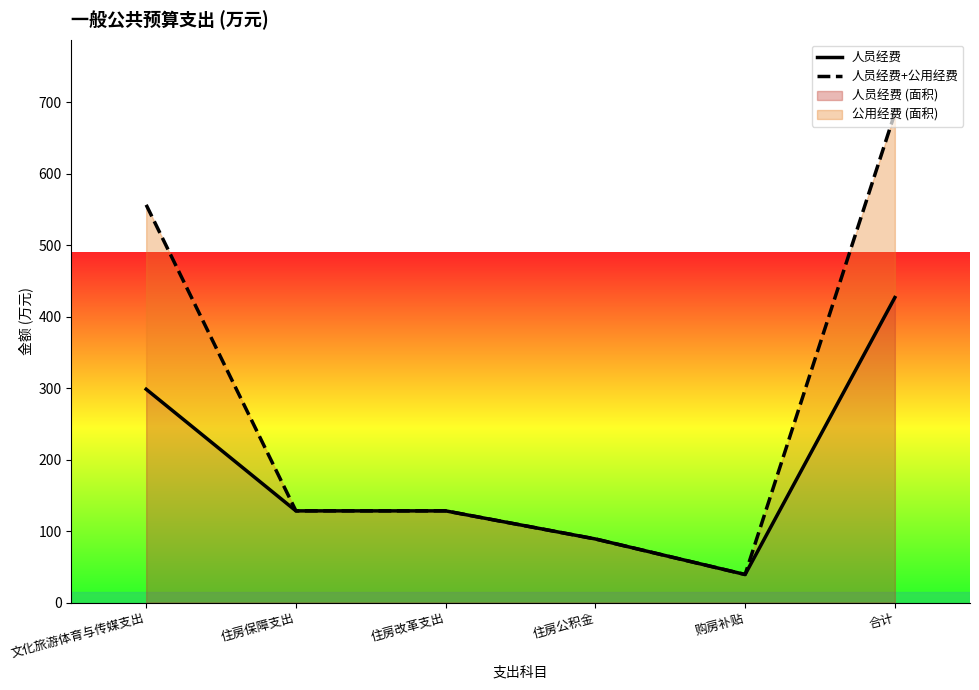

Where is 人员经费+公用经费 nearest to the value 362?

文化旅游体育与传媒支出